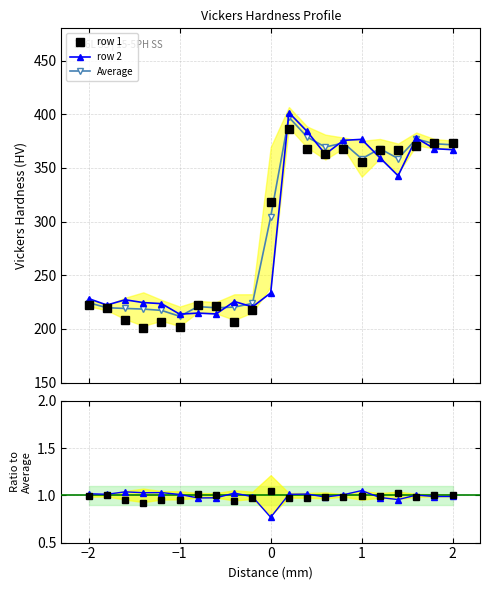

Count the number of categories in the chart.

21